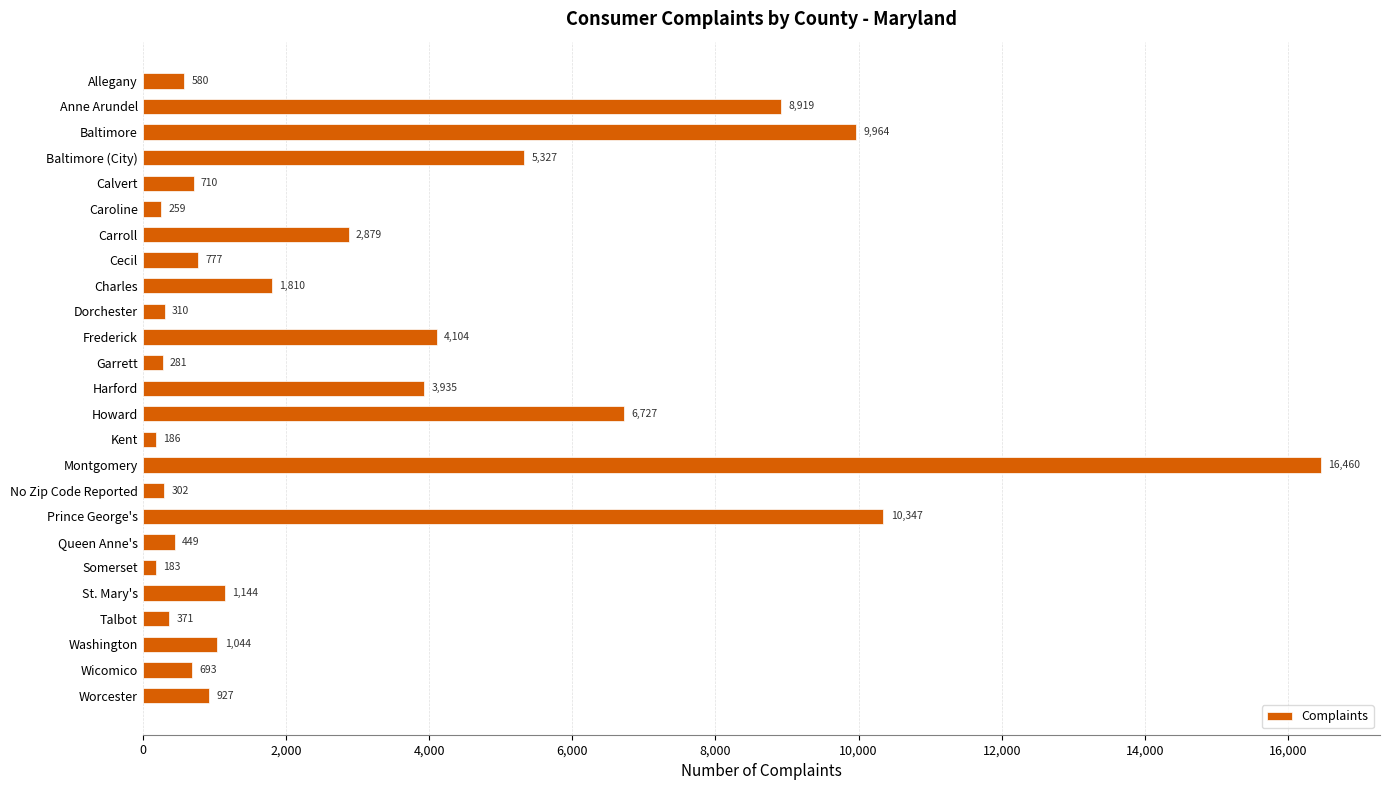

What is the difference between the second highest and second lowest values?

10161